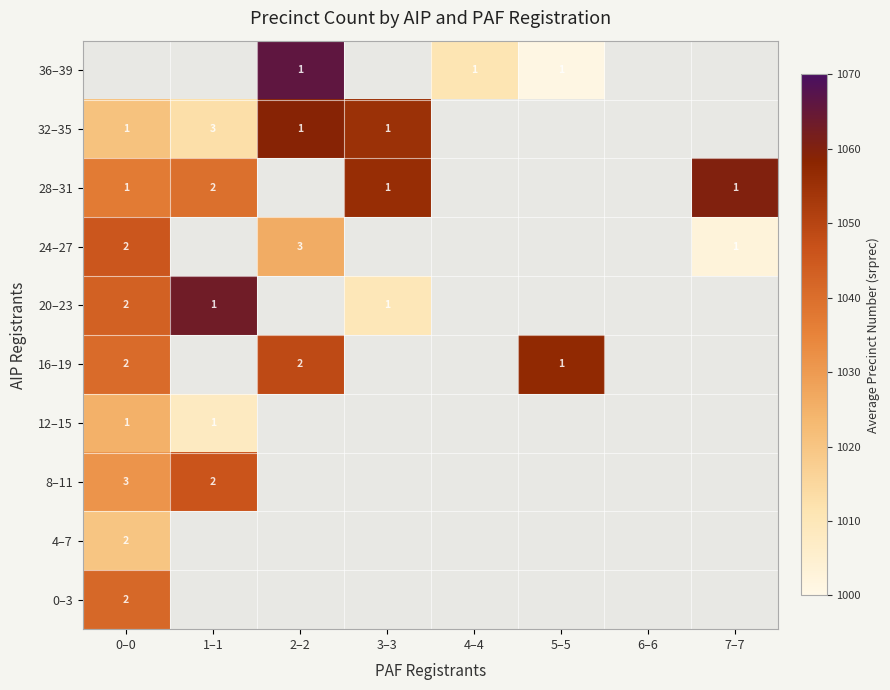

The value of 20–23 at 3–3 is 1.0. True or false?

True